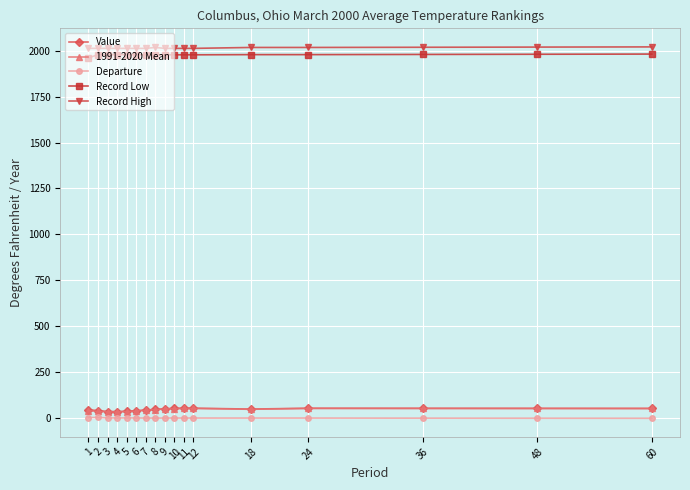

What are all the series names shown in the legend?

Value, 1991-2020 Mean, Departure, Record Low, Record High